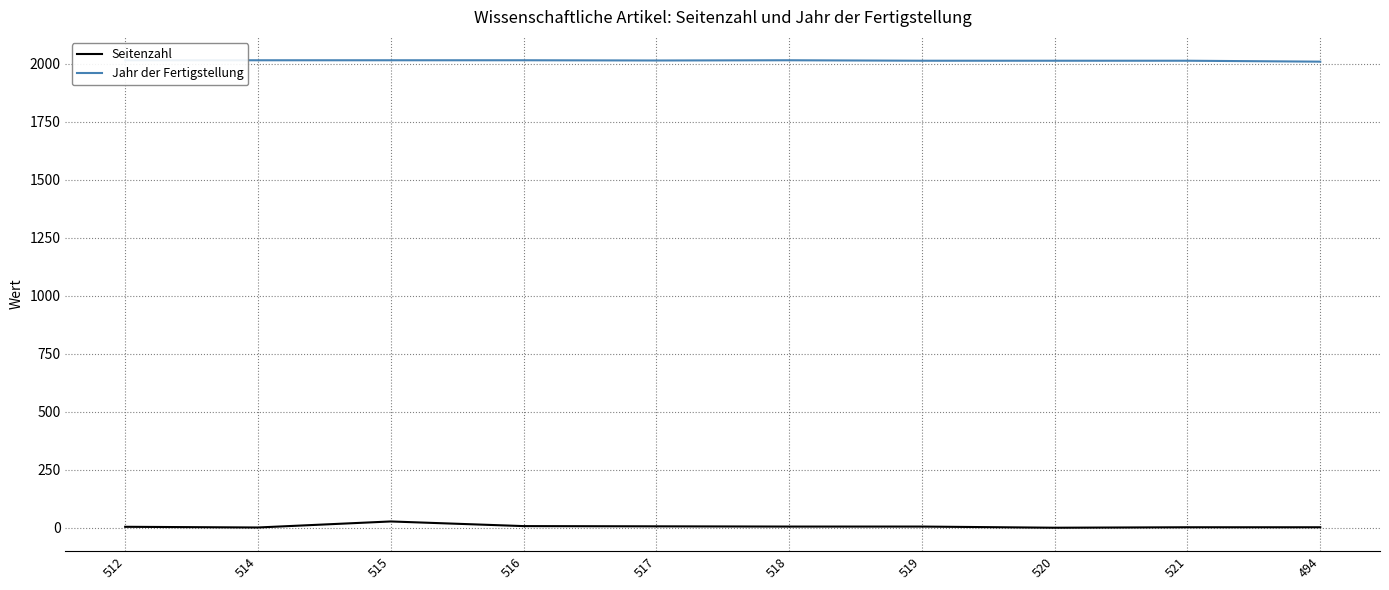

Reading left to right, extract all data points from this chart.

Seitenzahl: 5	2	28	8	7	6	6	1	3	3
Jahr der Fertigstellung: 2015	2015	2015	2015	2014	2015	2013	2013	2013	2009